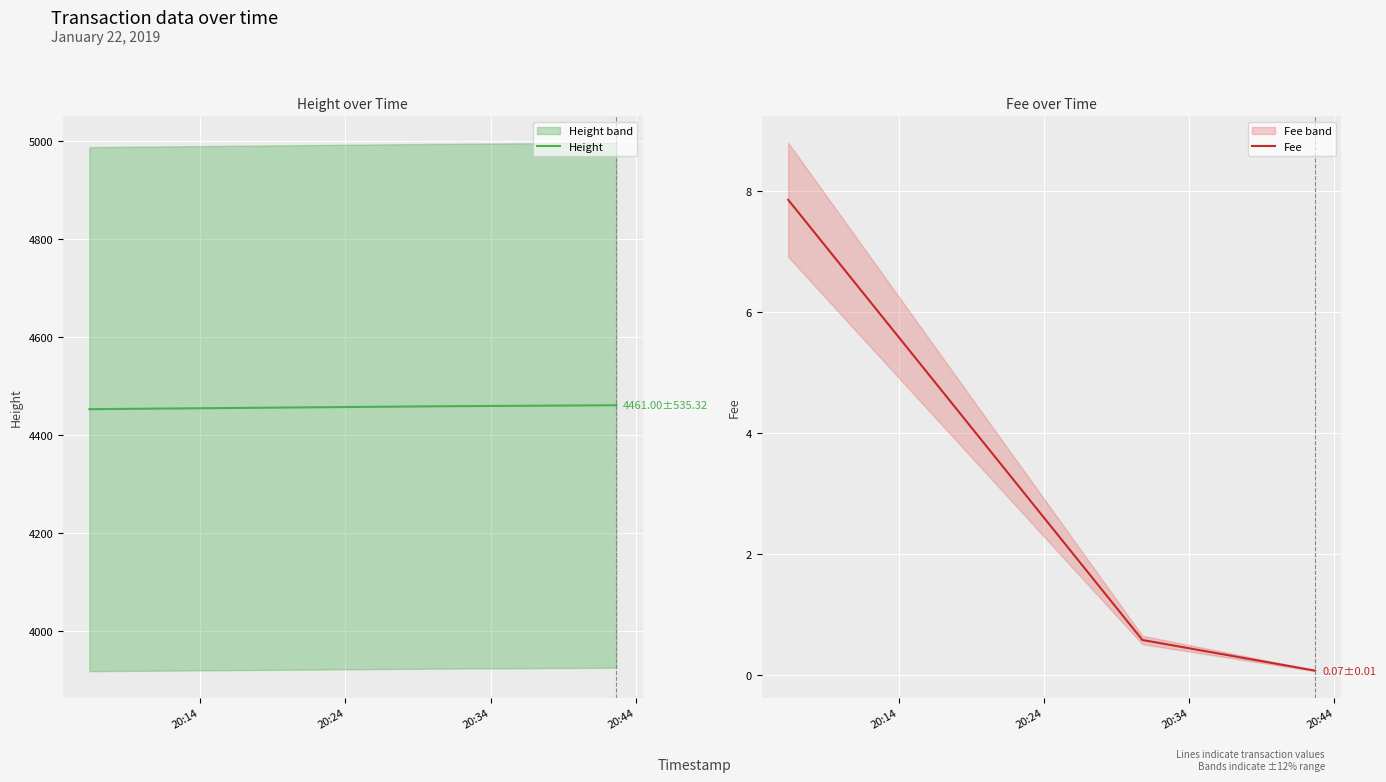

What is the maximum value for Height?

4461